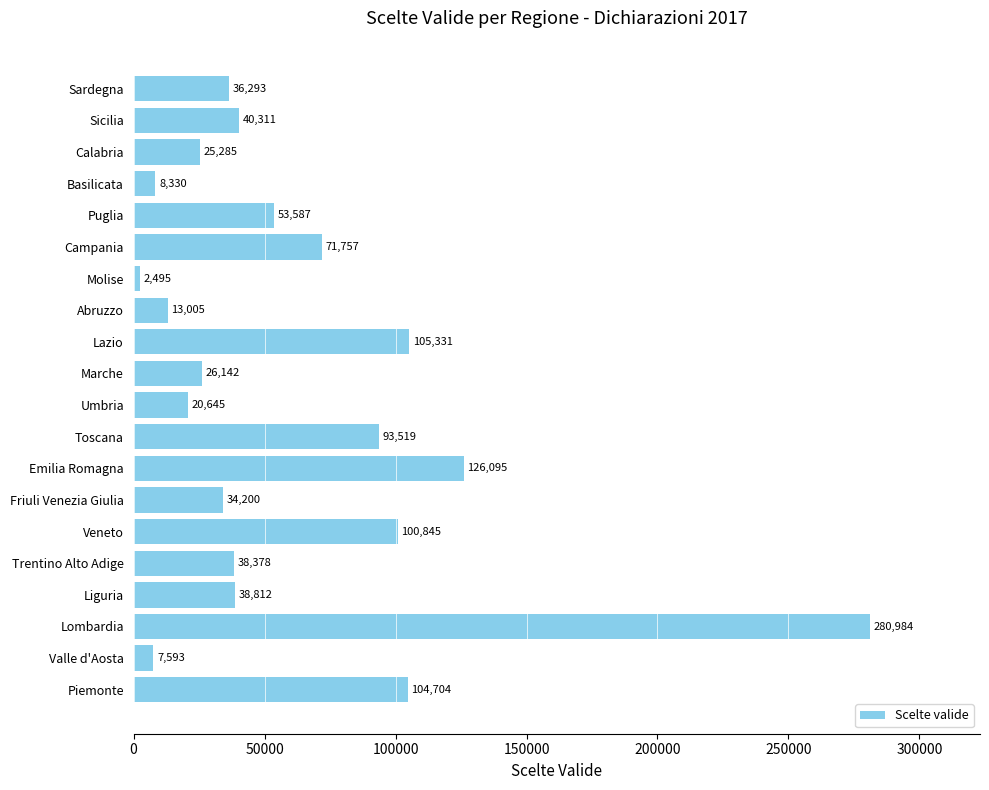

Are the bars grouped side by side (vs. stacked)?

No